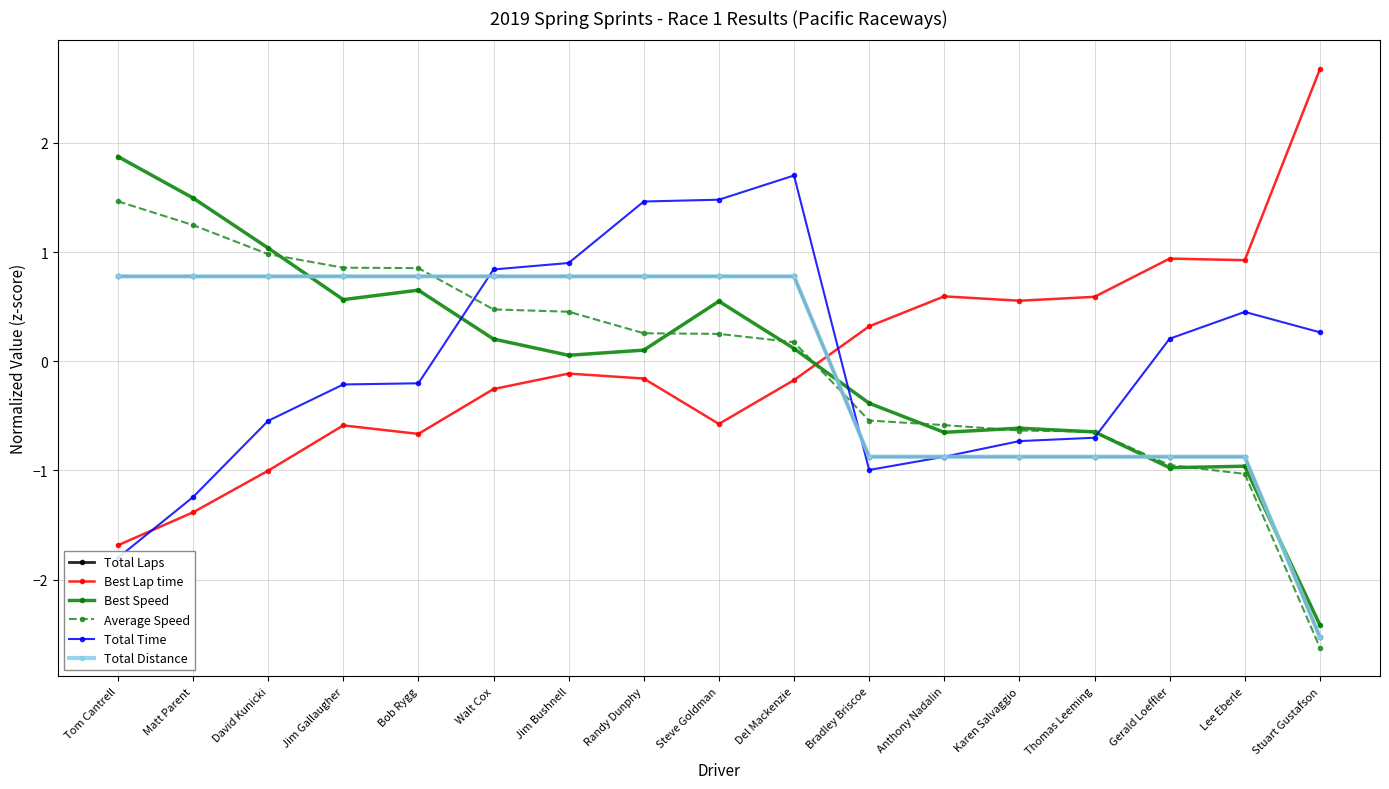

At which label does Total Distance reach its peak?

Tom Cantrell